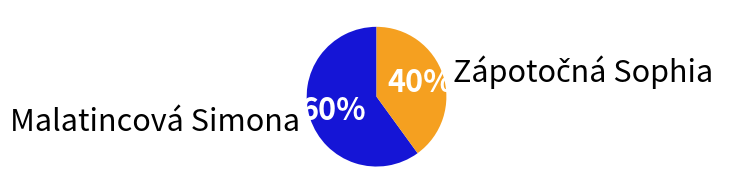

Which category has the biggest portion of the pie?

Malatincová Simona